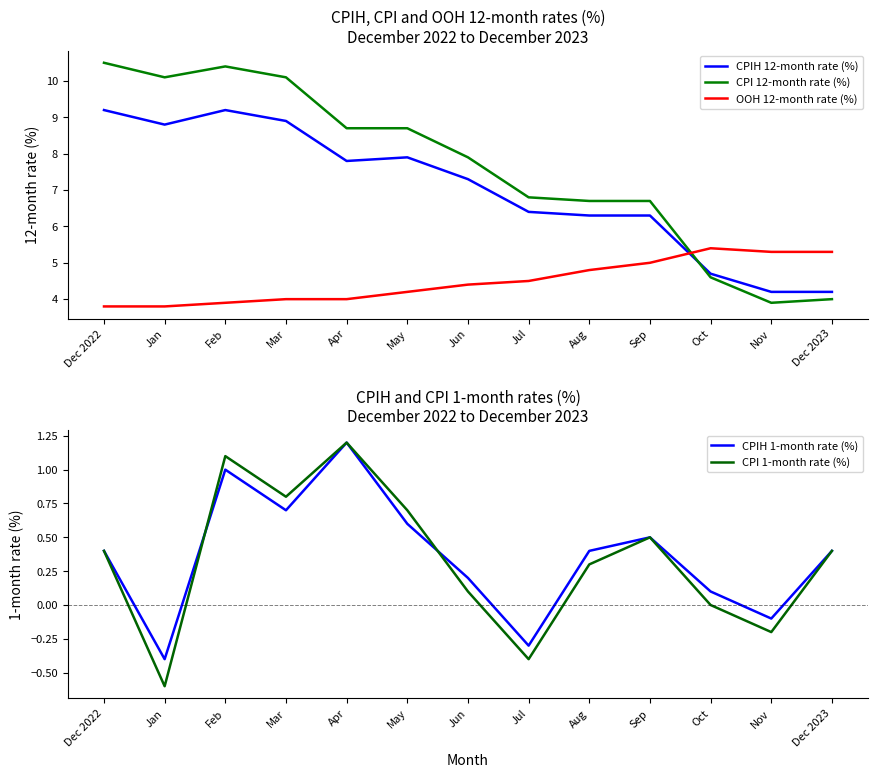

What is the label of the 13th point from the right?

Dec 2022